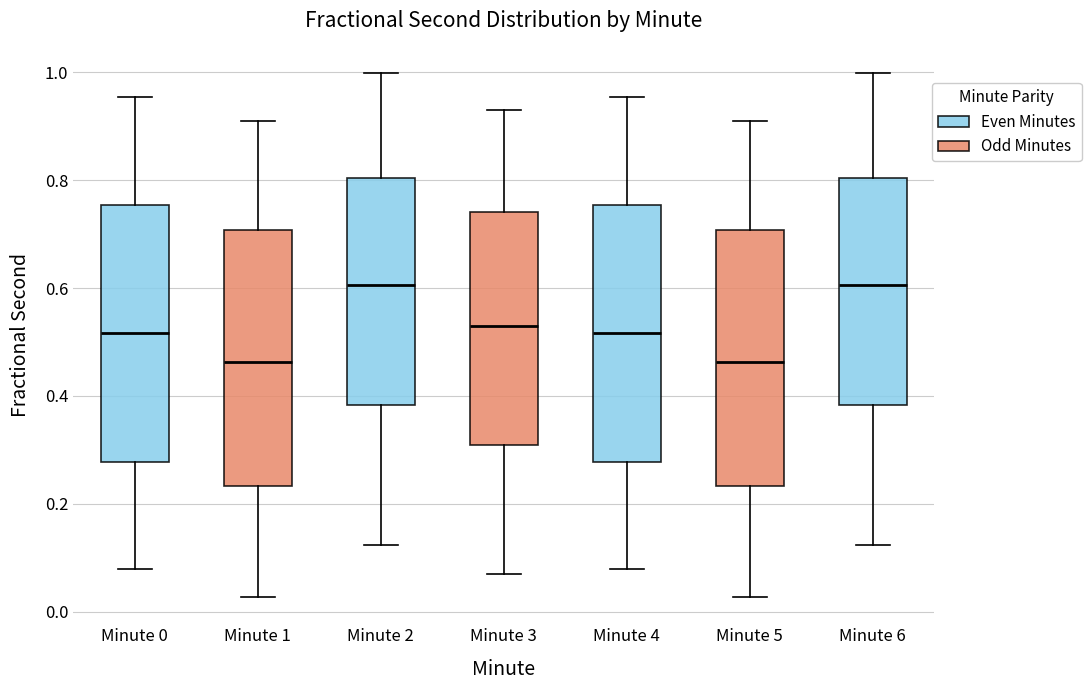

Where does the median line of the box for Minute 4 sit on the y-axis? The values are not printed on the chart, so give them approximately, as read against the axis.

0.52